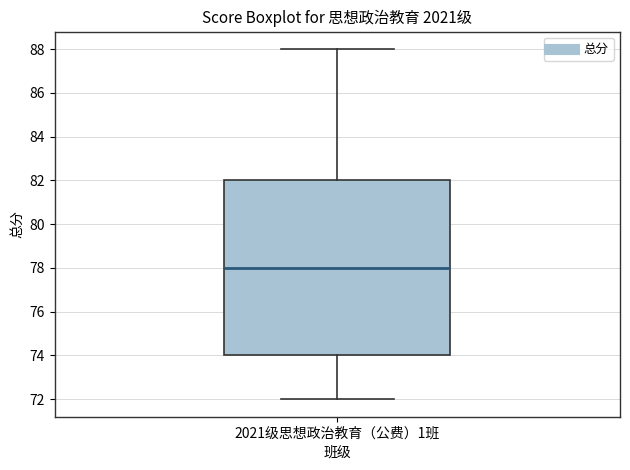

Where does the median line of the box for 2021级思想政治教育（公费）1班 sit on the y-axis? The values are not printed on the chart, so give them approximately, as read against the axis.

78